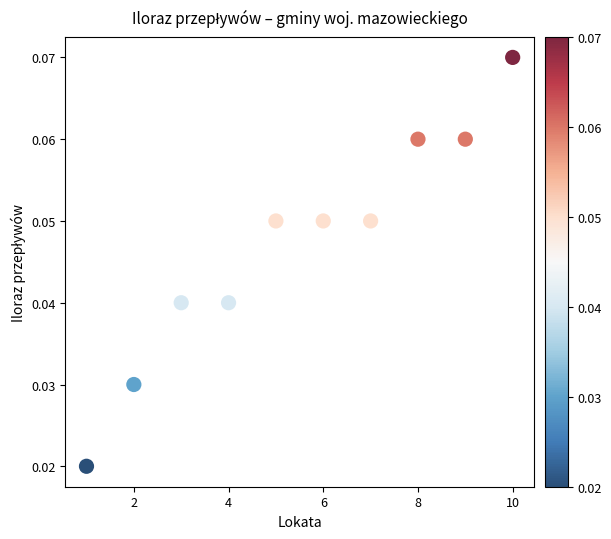

What is the average X value?

5.5